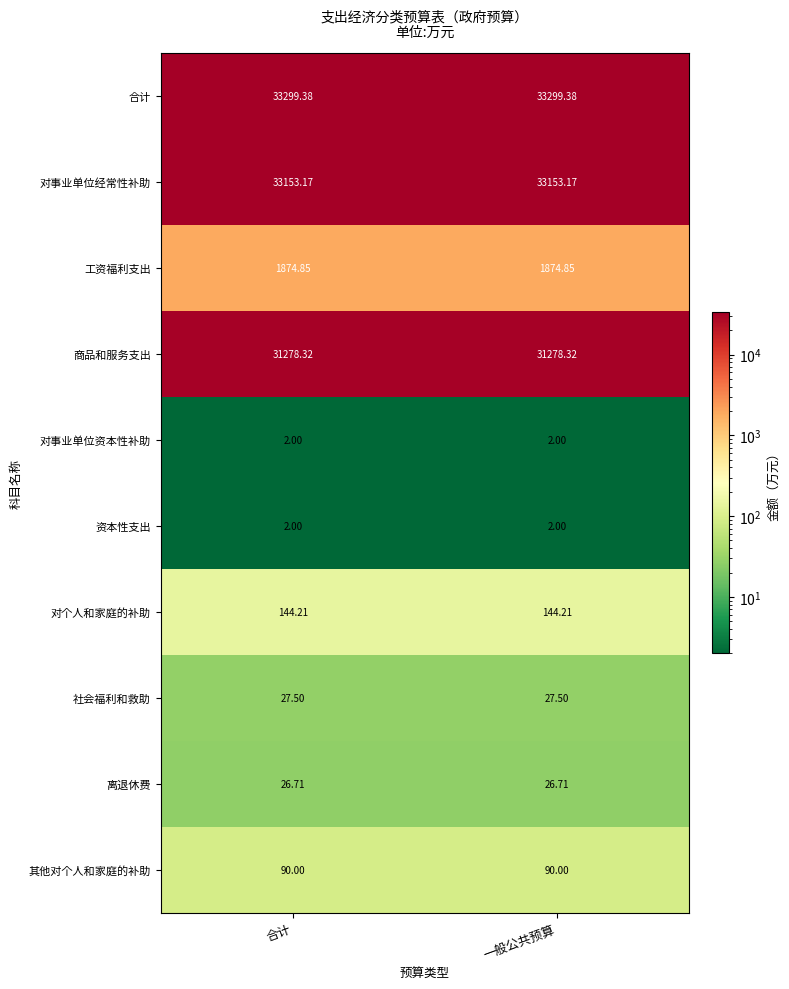

Which series has the largest total across all categories?

合计